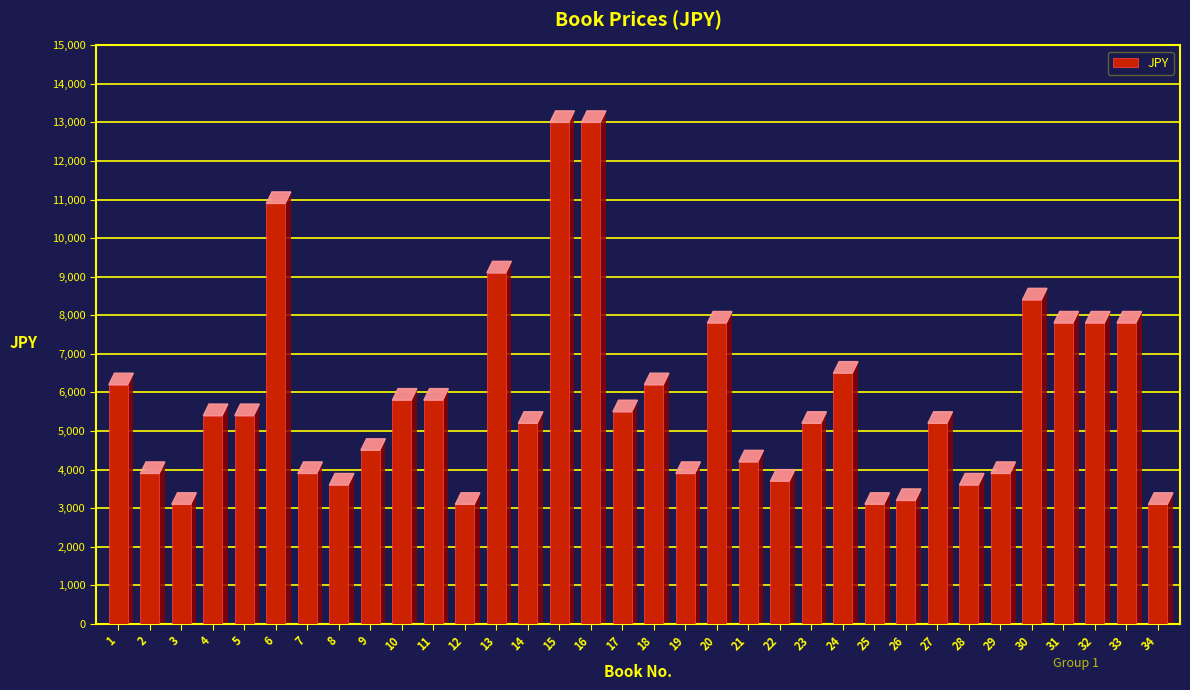

At which label is the value closest to 8050?

20